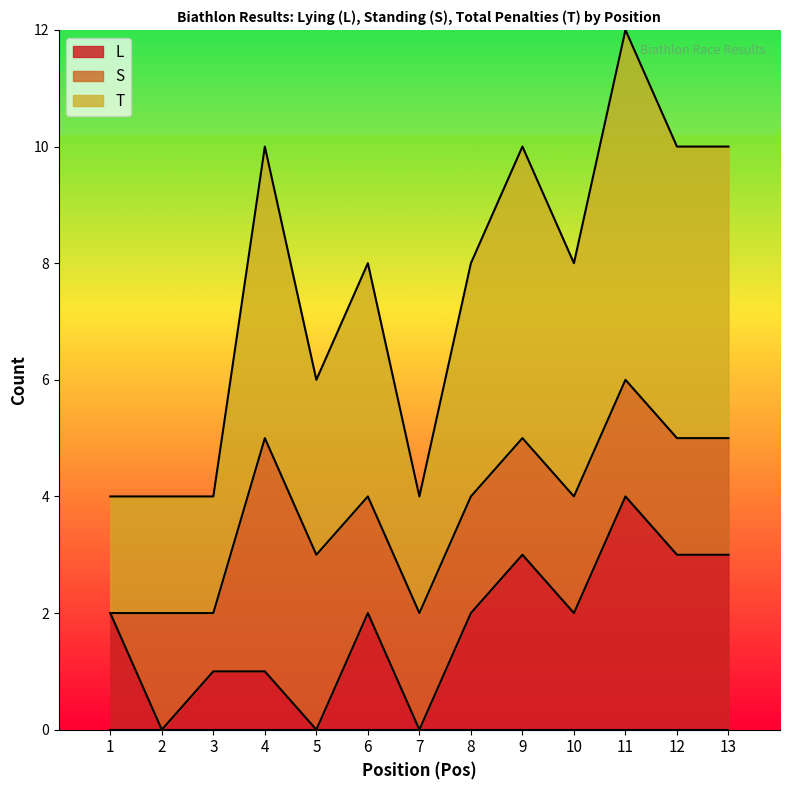

How many T values are between 2 and 5?

12